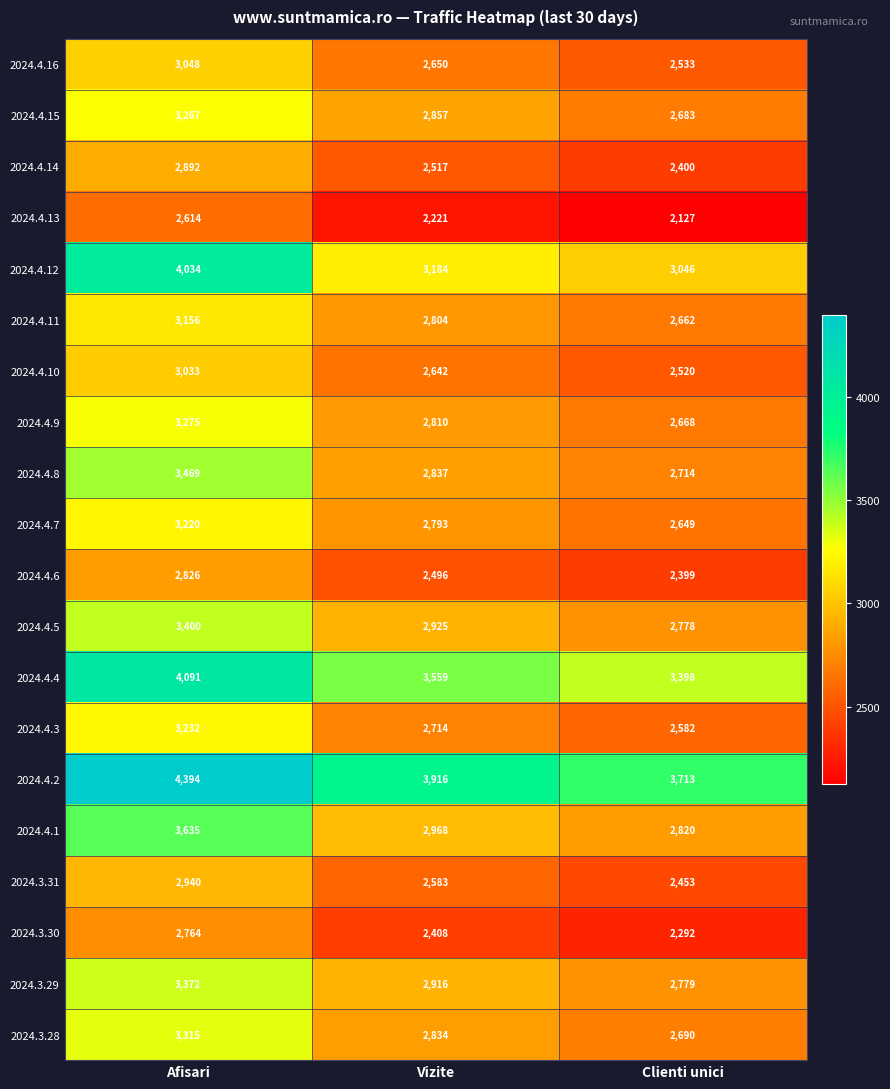

Rank the series at Clienti unici from highest to lowest value.

2024.4.2, 2024.4.4, 2024.4.12, 2024.4.1, 2024.3.29, 2024.4.5, 2024.4.8, 2024.3.28, 2024.4.15, 2024.4.9, 2024.4.11, 2024.4.7, 2024.4.3, 2024.4.16, 2024.4.10, 2024.3.31, 2024.4.14, 2024.4.6, 2024.3.30, 2024.4.13